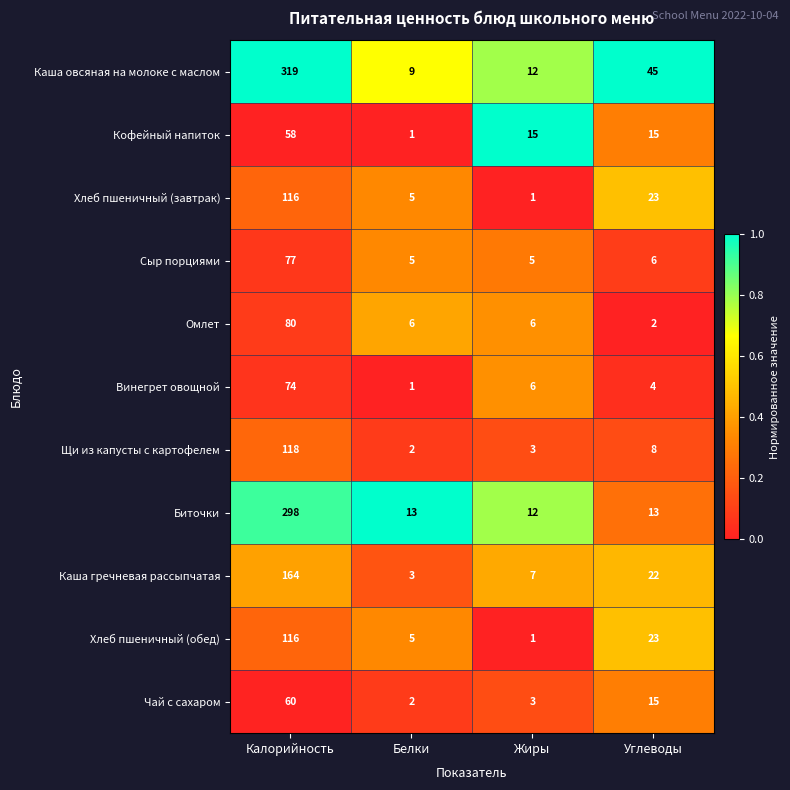

True or false: Чай с сахаром has a value of 15 at Углеводы.

True